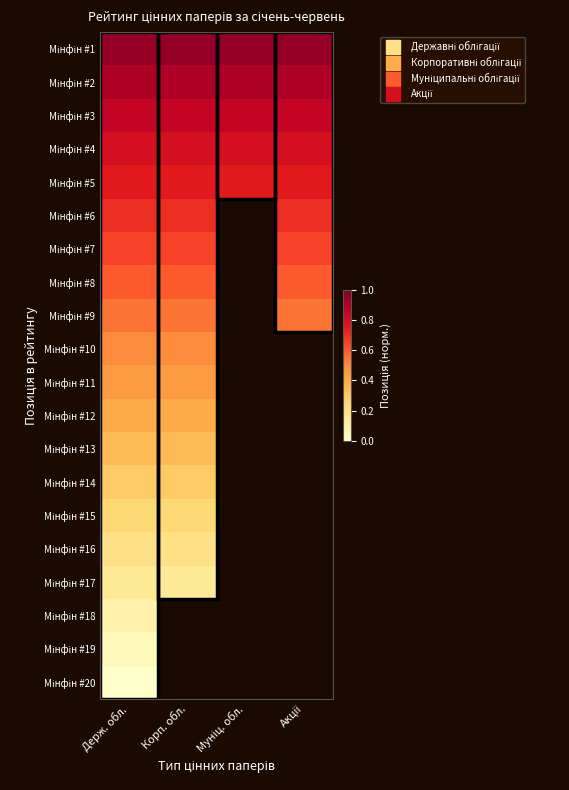

At which label is Мінфін #14 closest to 0?

Держ. обл.